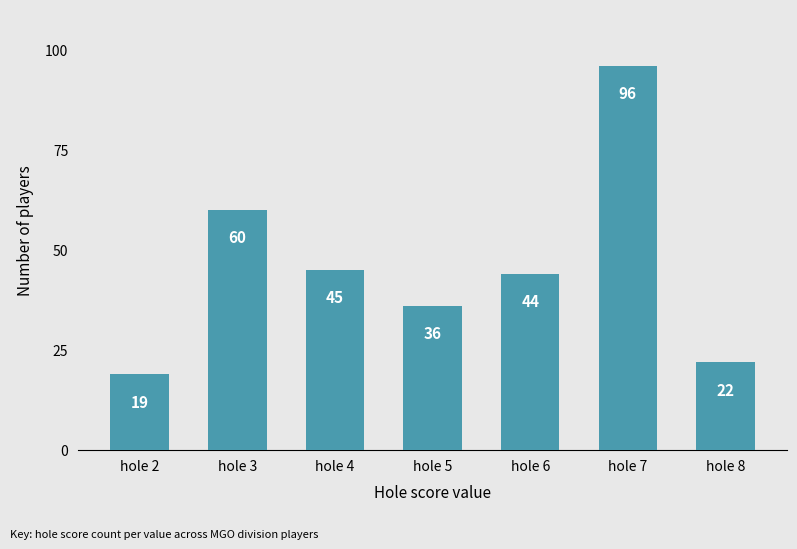

What is the difference between the maximum and minimum values?

77